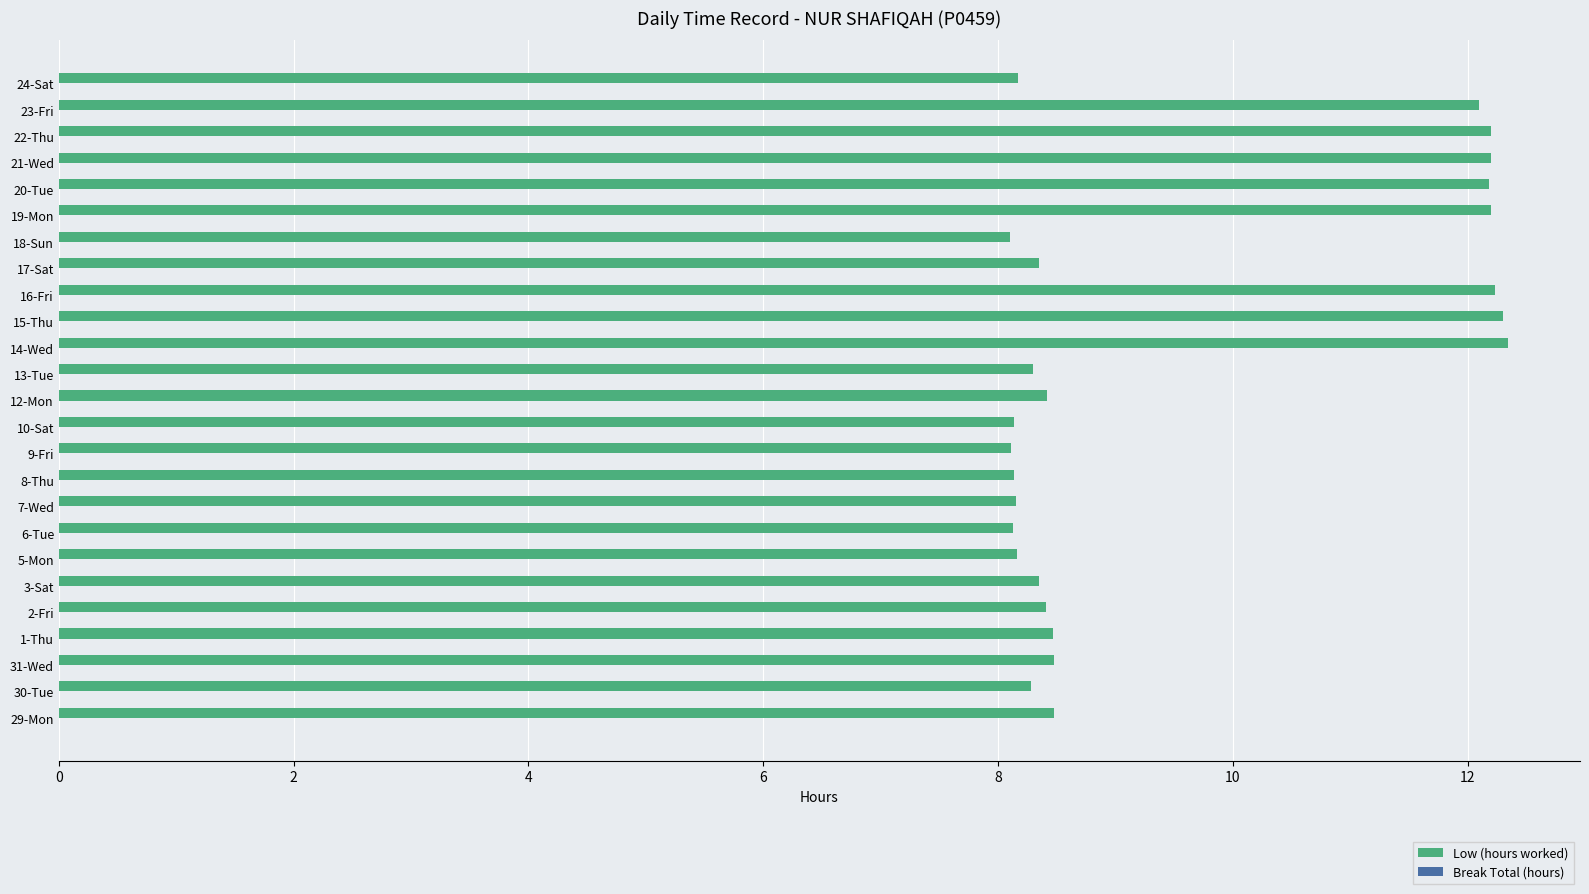

The value at 23-Fri is 20.2. True or false?

False